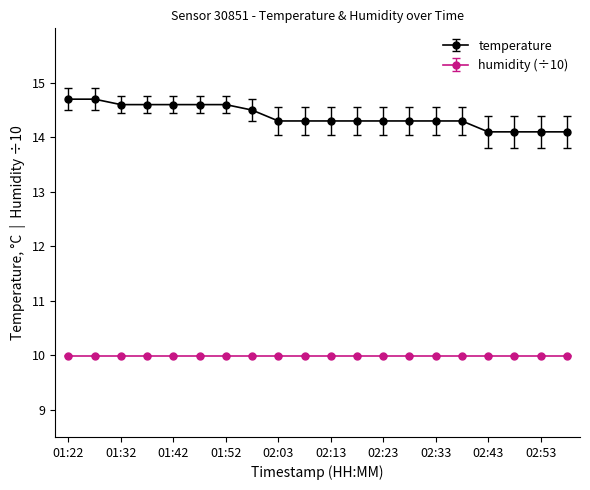

Rank the series by their average value, from highest to lowest.

temperature, humidity (÷10)